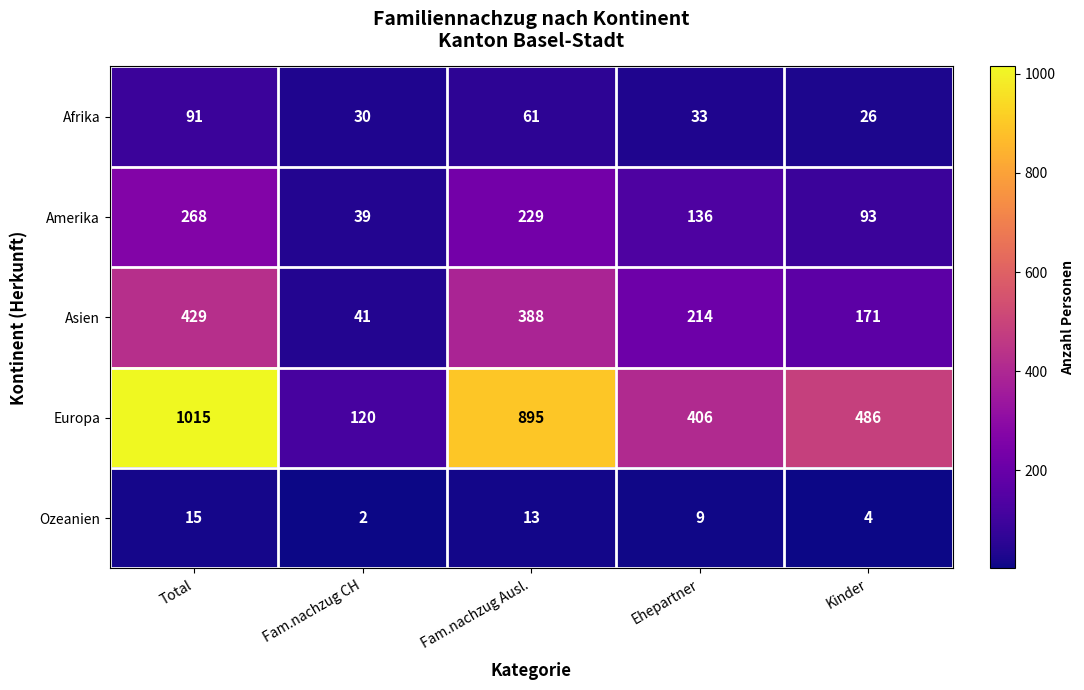

At how many categories does at least one series exceed 145?

4